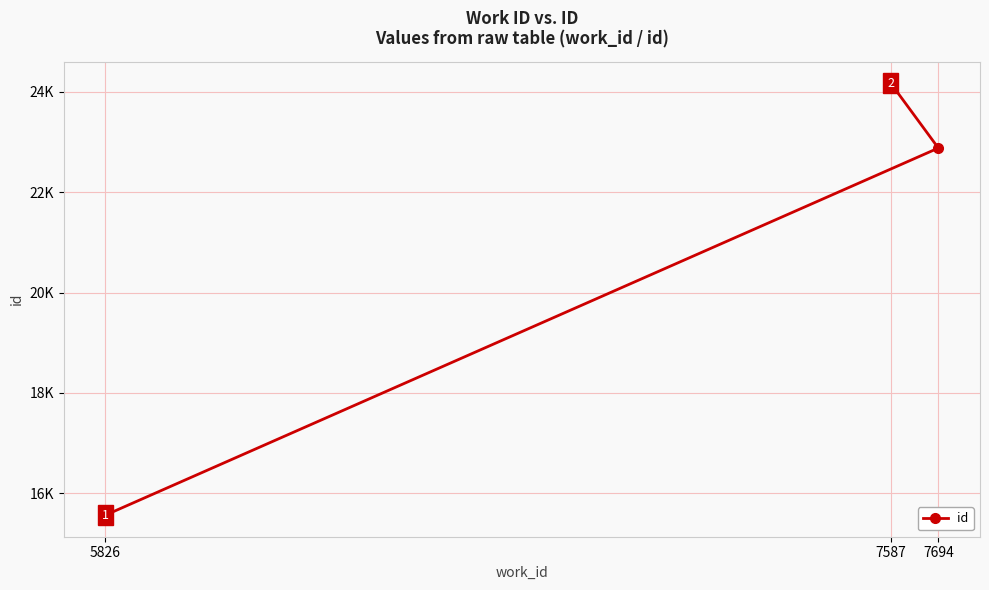

The value at 7587 is 24172. True or false?

True